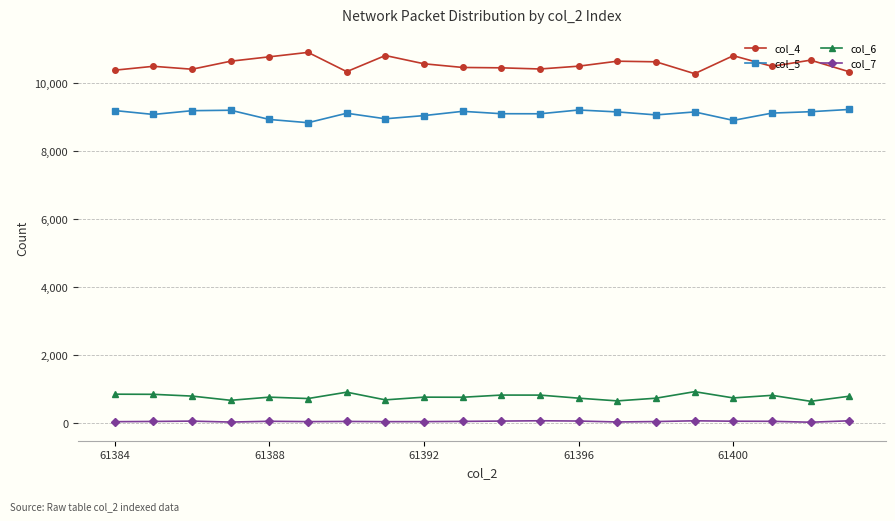

Which series has the largest total across all categories?

col_4